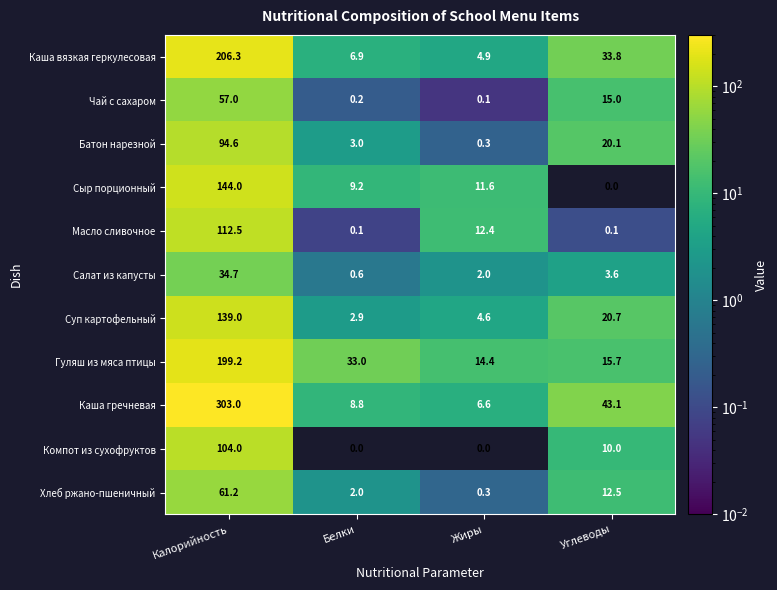

What is the difference between the Хлеб ржано-пшеничный values at Белки and Калорийность?

59.2